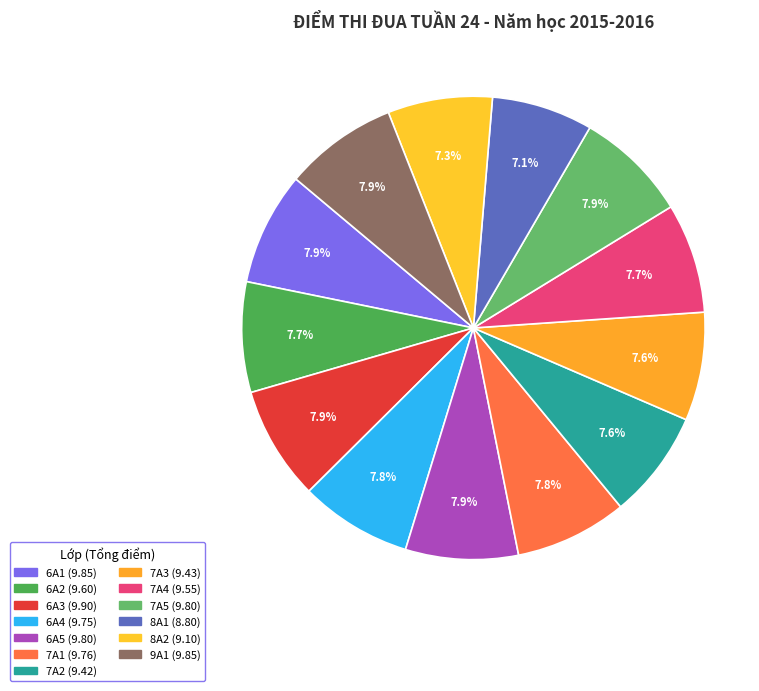

Is the sum of 6A4 and 7A1 greater than half?

No